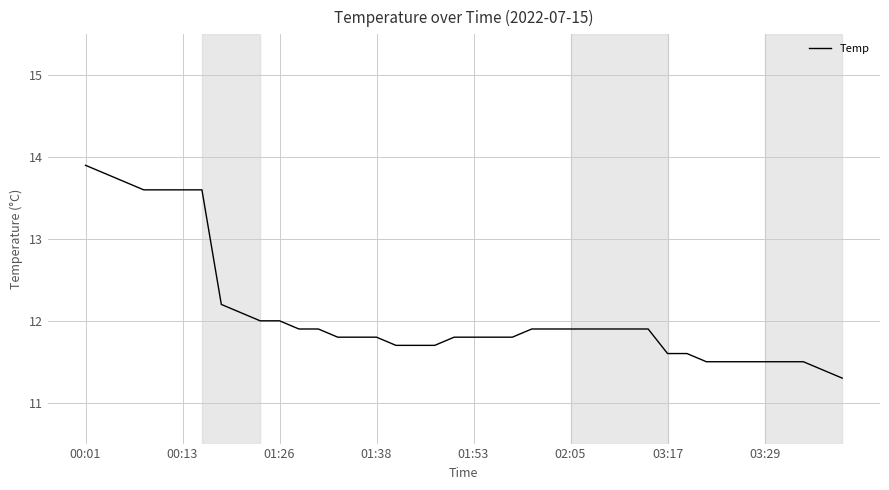

What is the difference between the maximum and minimum values?

2.6